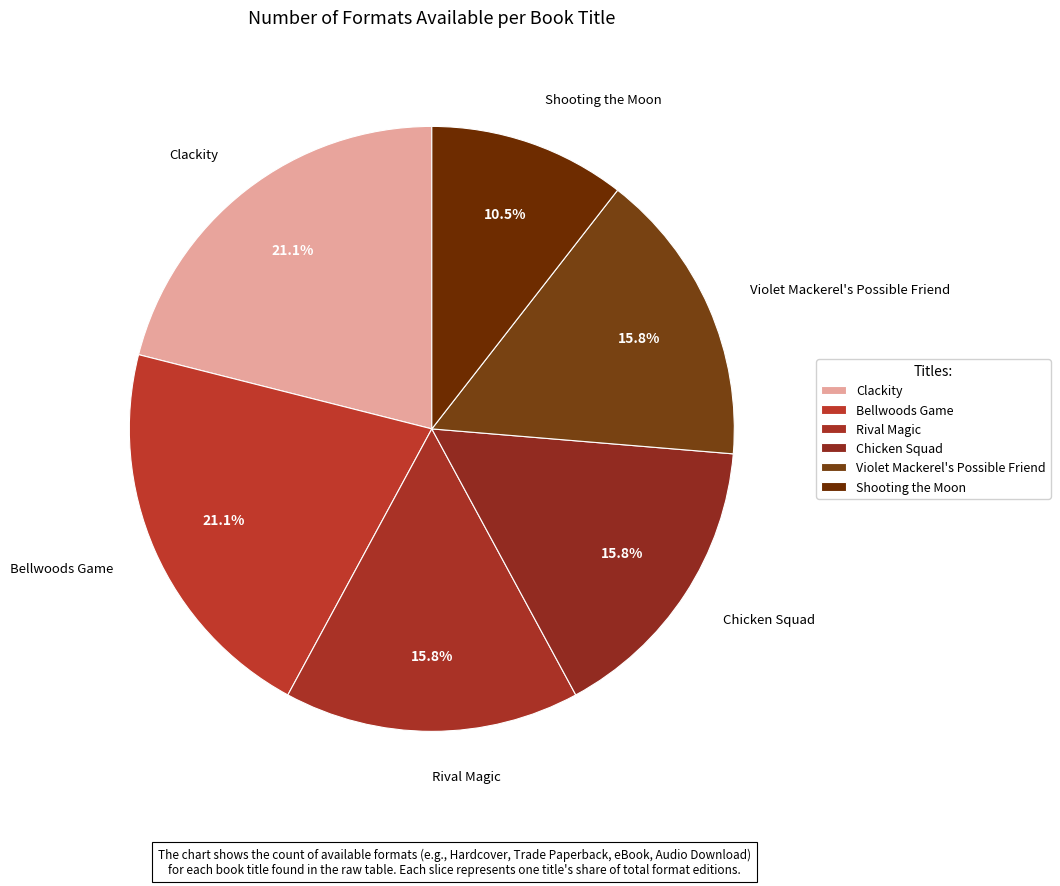

What is the smallest slice in the pie chart?

Shooting the Moon